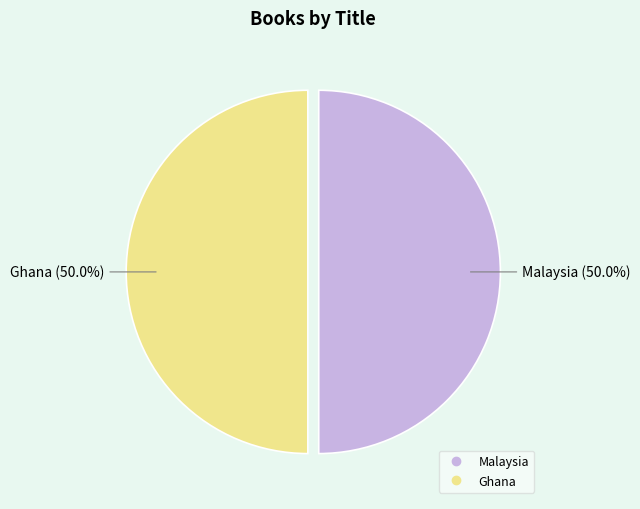

How many segments does this pie chart have?

2